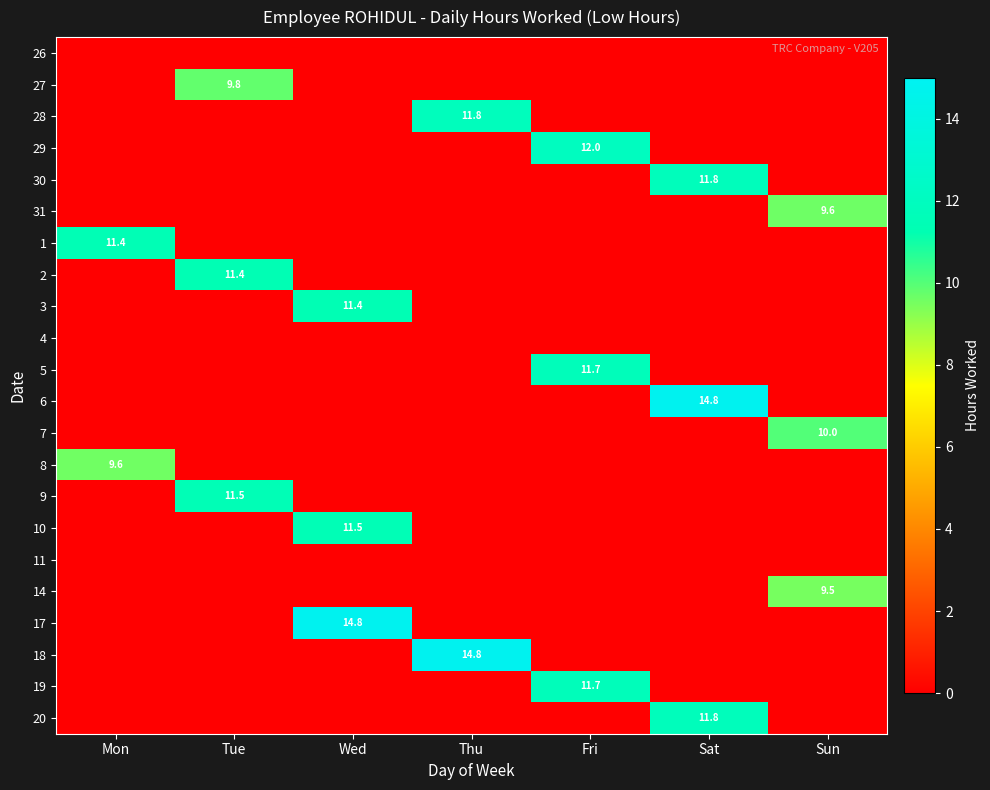

Is it true that 9 equals 11.5 at Tue?

True